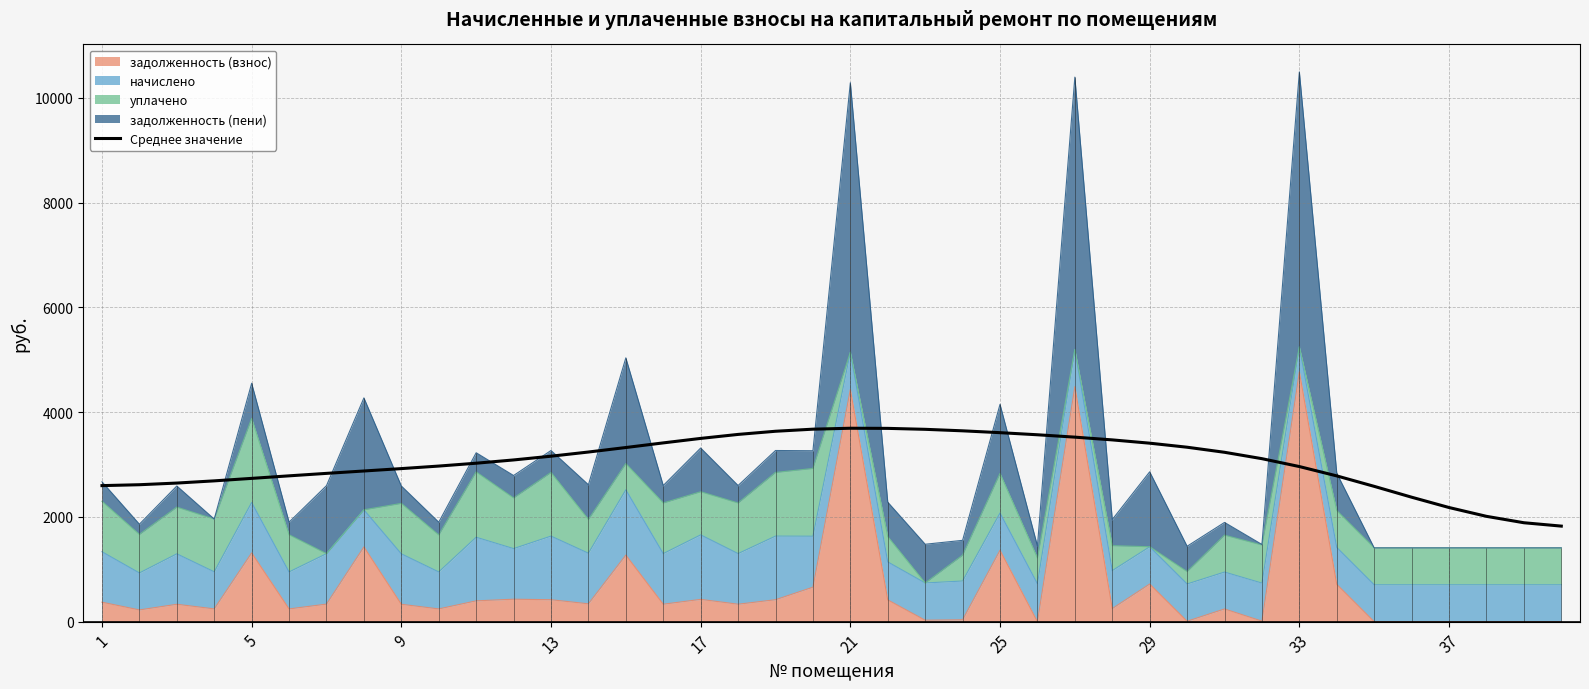

The chart shows a value of 4019.5 at 5. True or false?

False